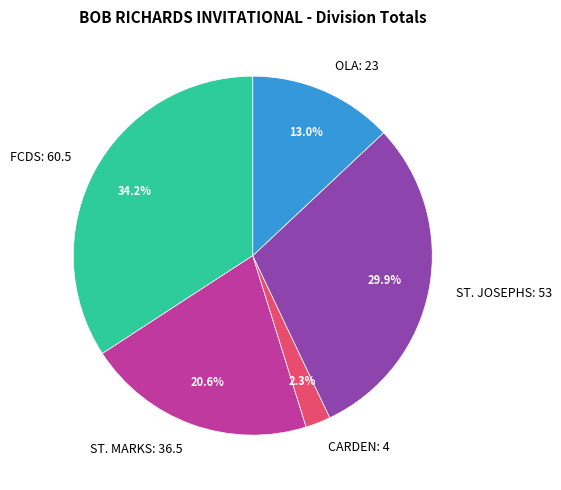

To the nearest percent, what is the difference between the ST. JOSEPHS and FCDS slice percentages?

4%